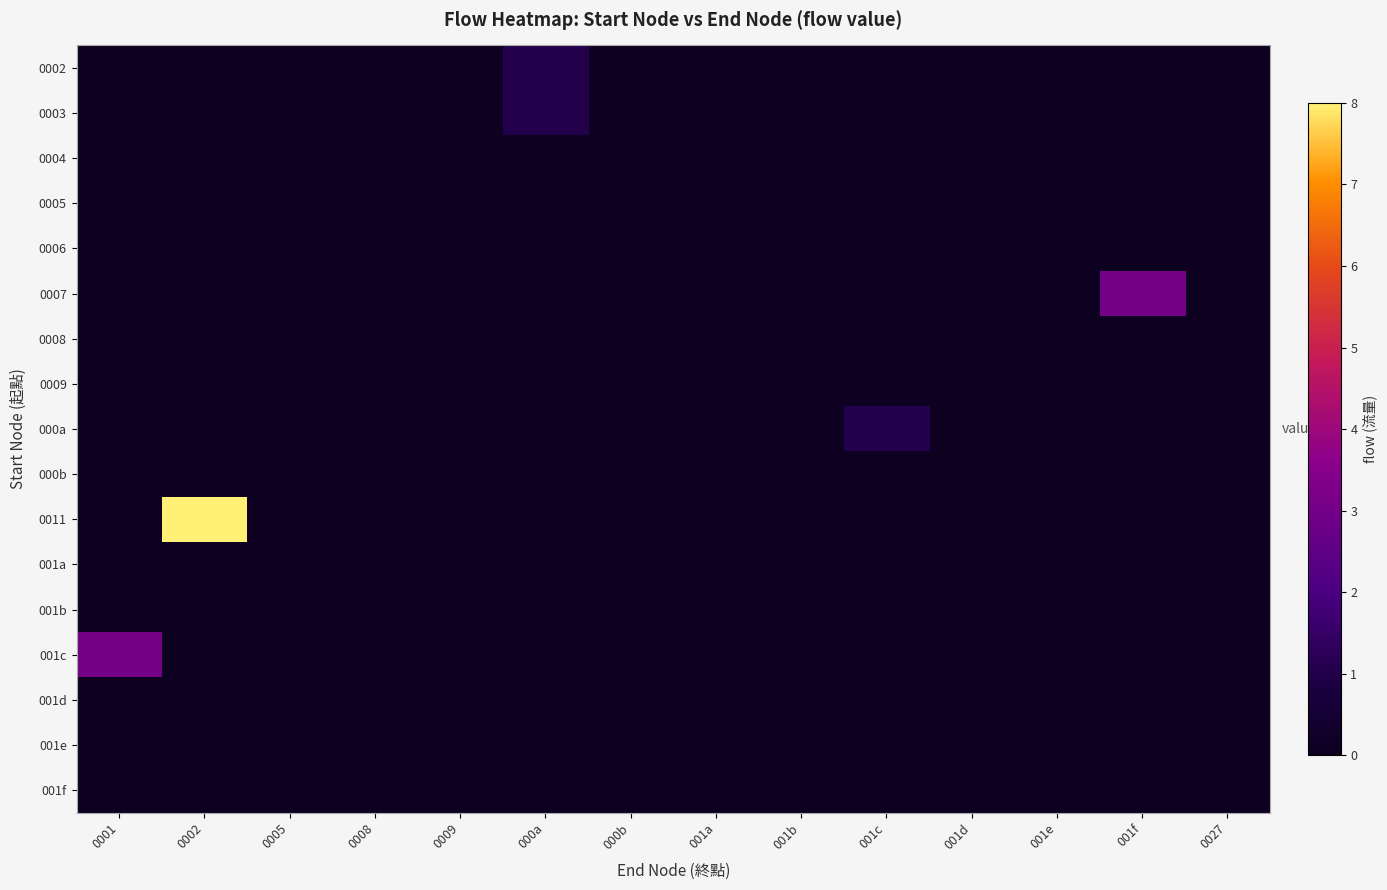

What is the total value across all series at 000a?

2